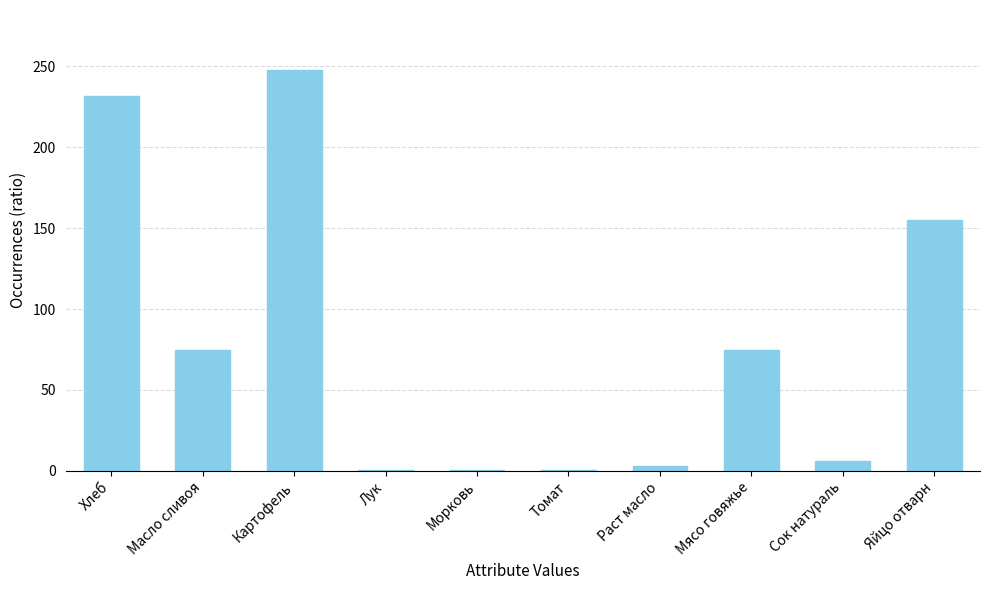

The chart shows a value of 74.8 at Масло сливоя. True or false?

True